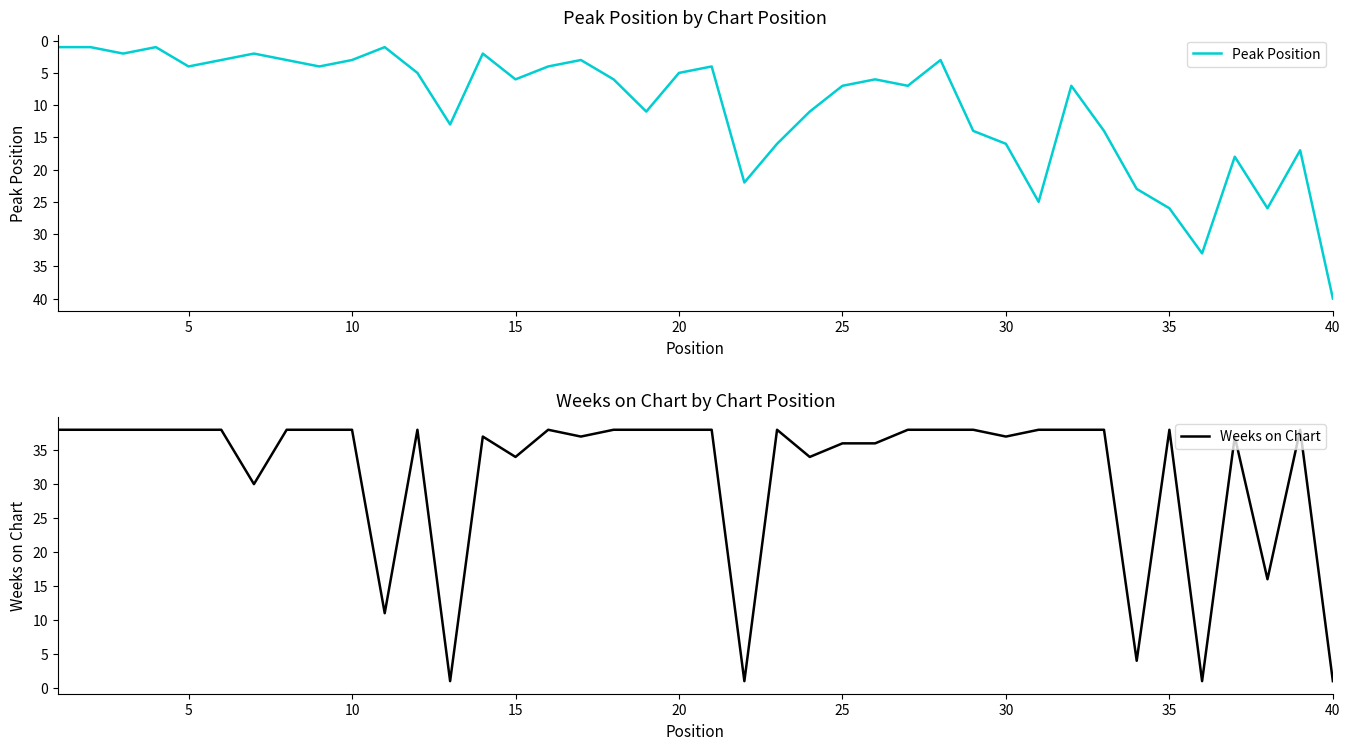

The Weeks on Chart series shows 52 at 15. True or false?

False